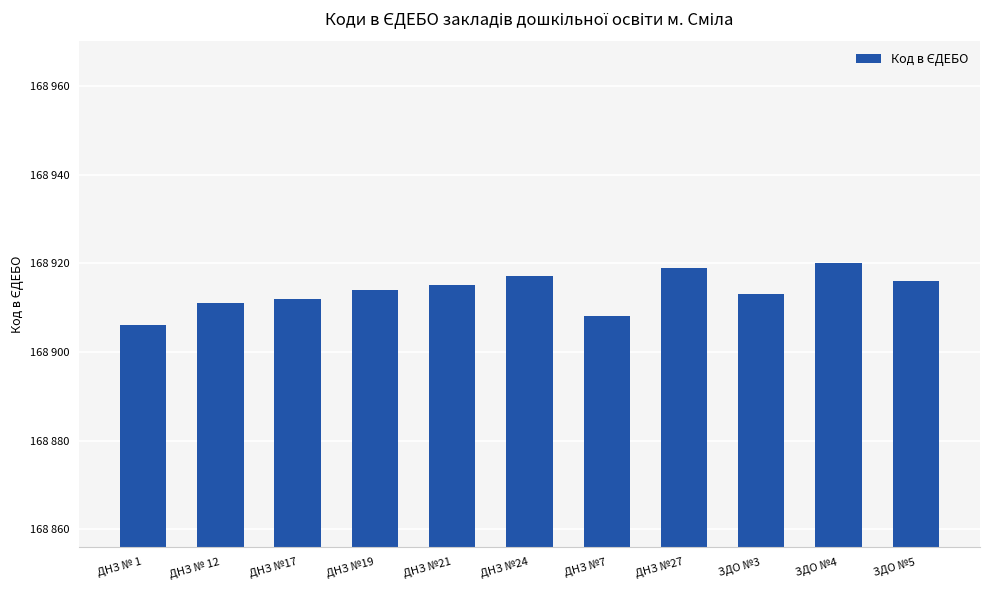

What is the change in value from ДНЗ № 1 to ДНЗ №24?

+11